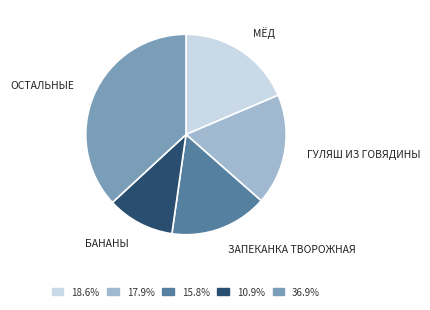

Does any single category account for the majority?

No